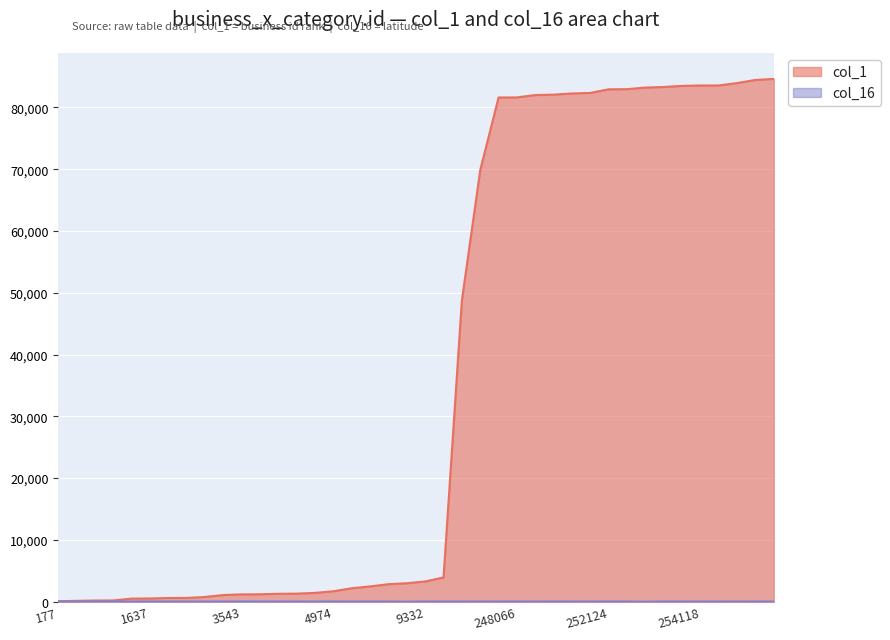

In col_16, how many points are higher than both neighbors (excluding endpoints)?

14